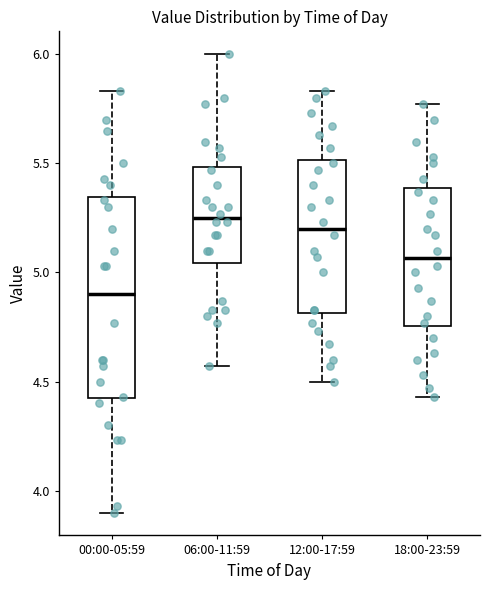

Reading left to right, transcribe this box plot: for each box, give where its median line is, the range the box spans, and where its two whiskers end, as read against the y-axis. The values are not printed on the chart, so give them approximately, as read against the axis.

00:00-05:59: median 4.90, box 4.40 to 5.35, whiskers 3.90 to 5.85
06:00-11:59: median 5.25, box 5.05 to 5.50, whiskers 4.55 to 6.00
12:00-17:59: median 5.20, box 4.80 to 5.50, whiskers 4.50 to 5.85
18:00-23:59: median 5.05, box 4.75 to 5.40, whiskers 4.45 to 5.75